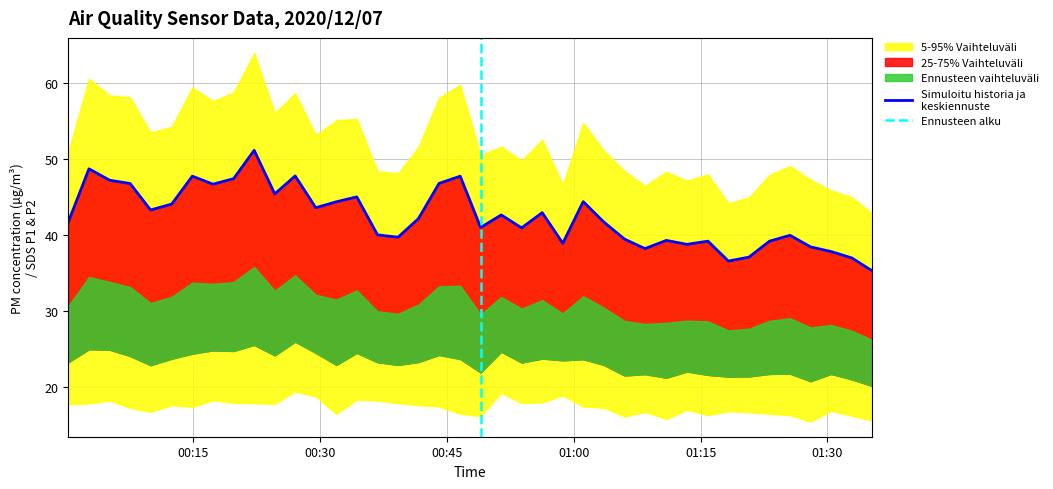

Read the SDS_P2 value at 2020/12/07 00:05:06.

24.9